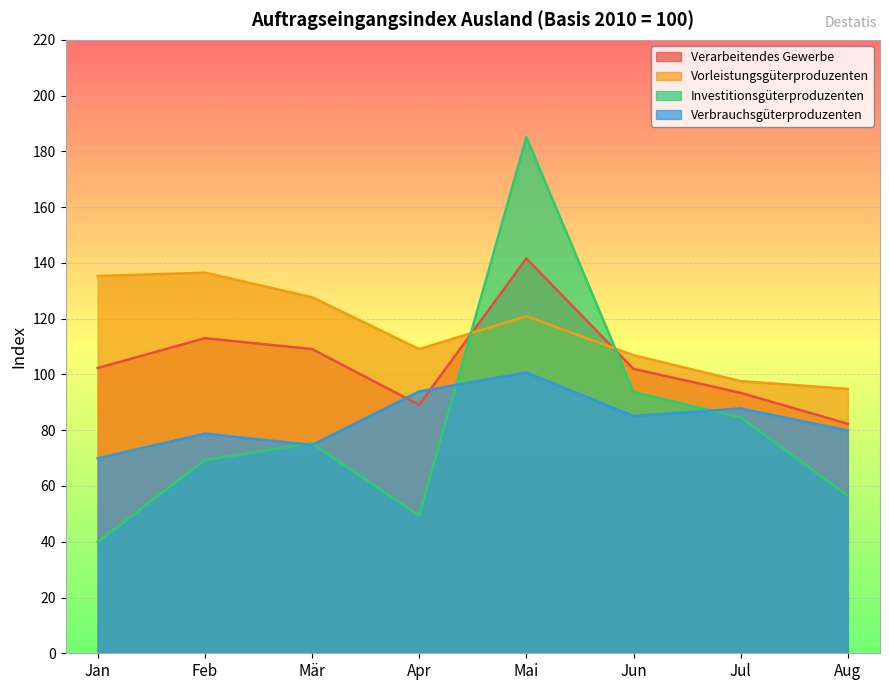

Reading right to left, extract all data points from this chart.

Verarbeitendes Gewerbe: 82.3	93.4	102.0	141.6	89.1	109.1	113.0	102.3
Vorleistungsgüterproduzenten: 94.8	97.6	106.9	120.9	109.1	127.7	136.5	135.3
Investitionsgüterproduzenten: 56.5	84.6	93.7	185.1	49.4	75.3	69.3	39.9
Verbrauchsgüterproduzenten: 79.9	87.8	85.1	100.7	93.9	74.7	78.8	69.9